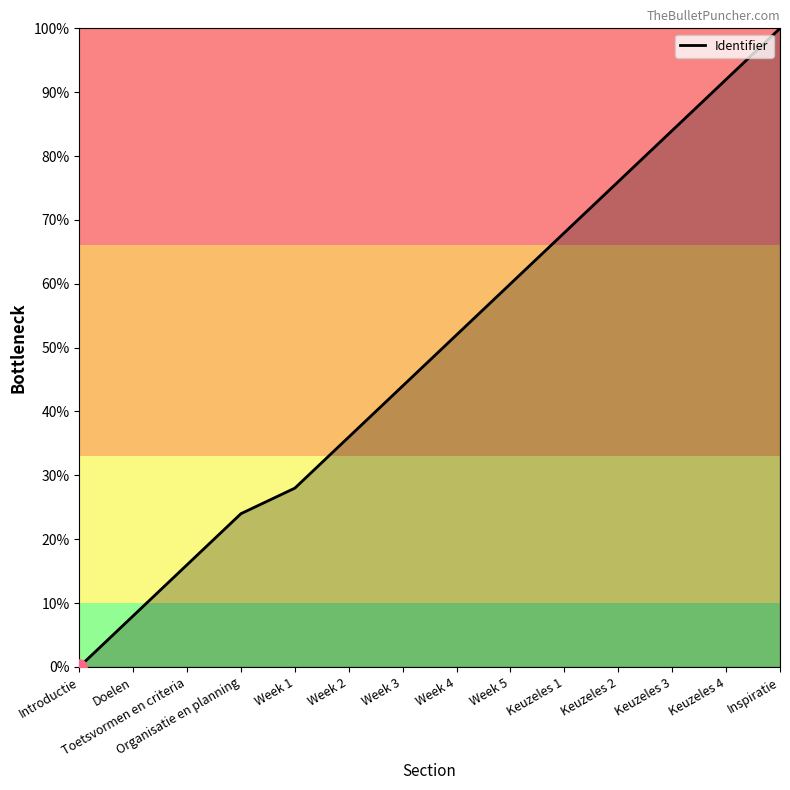

Between Week 5 and Keuzeles 4, which is larger?

Keuzeles 4